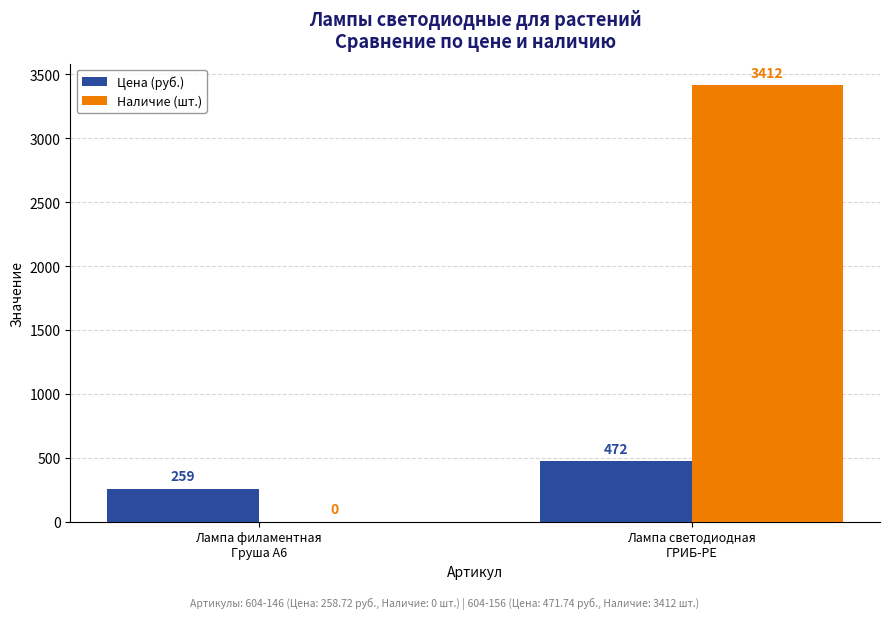

What is the maximum value shown in the chart?

3412.0